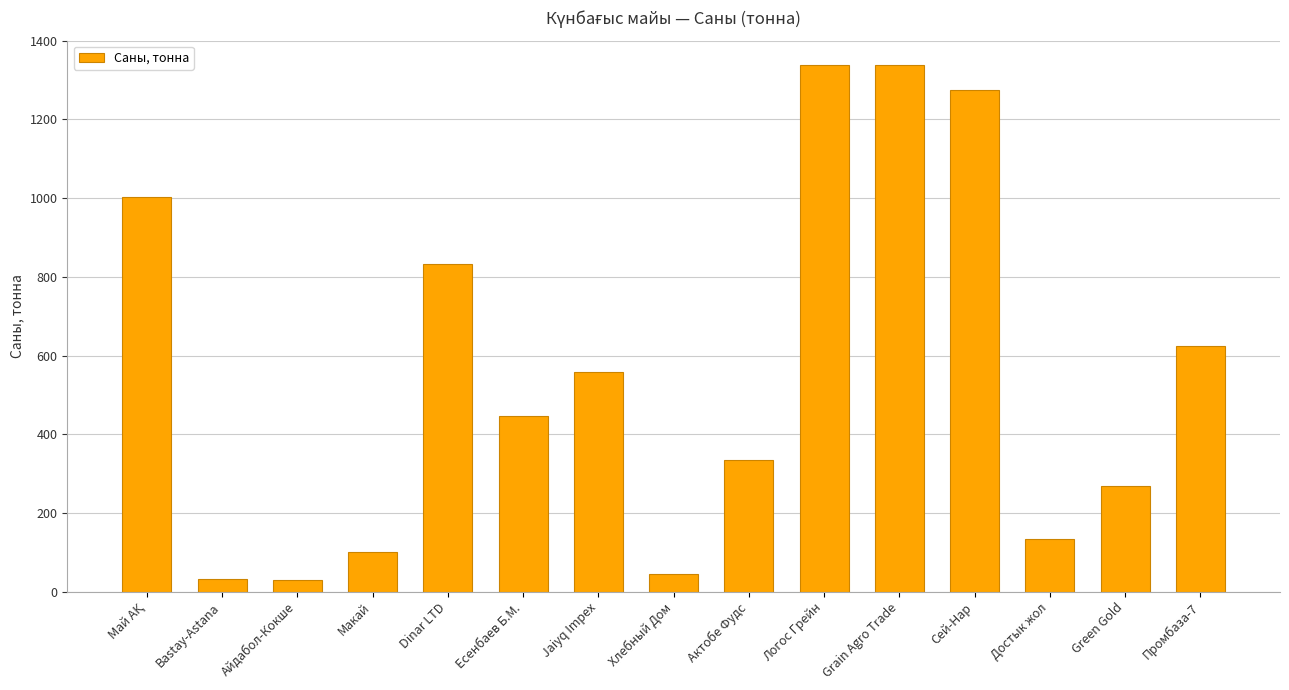

What is the smallest value displayed?

29.0